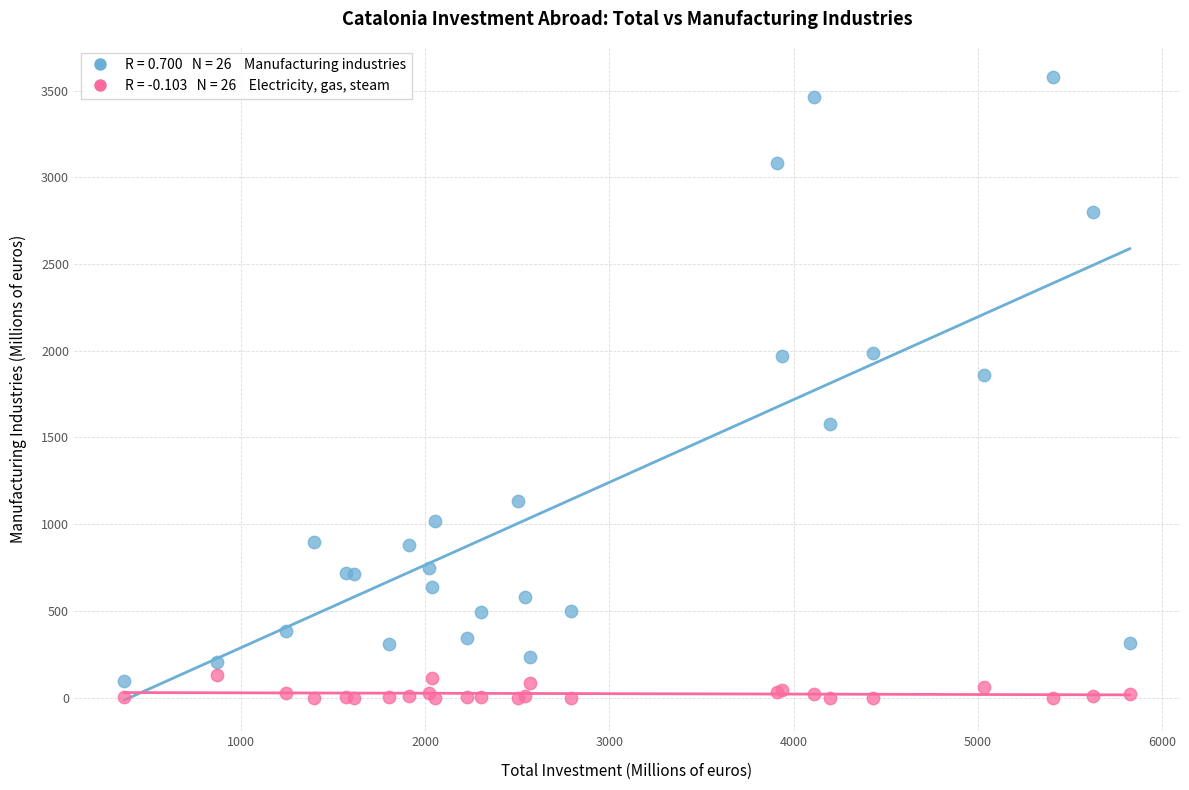

Across all series, what Y value is closest to 1789?

1858.4